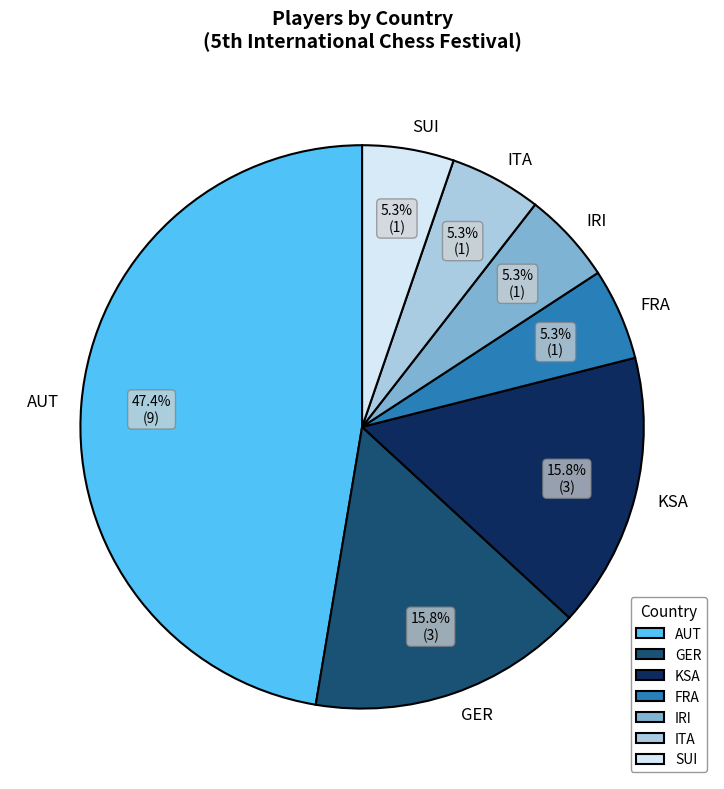

How many slices are in this pie chart?

7